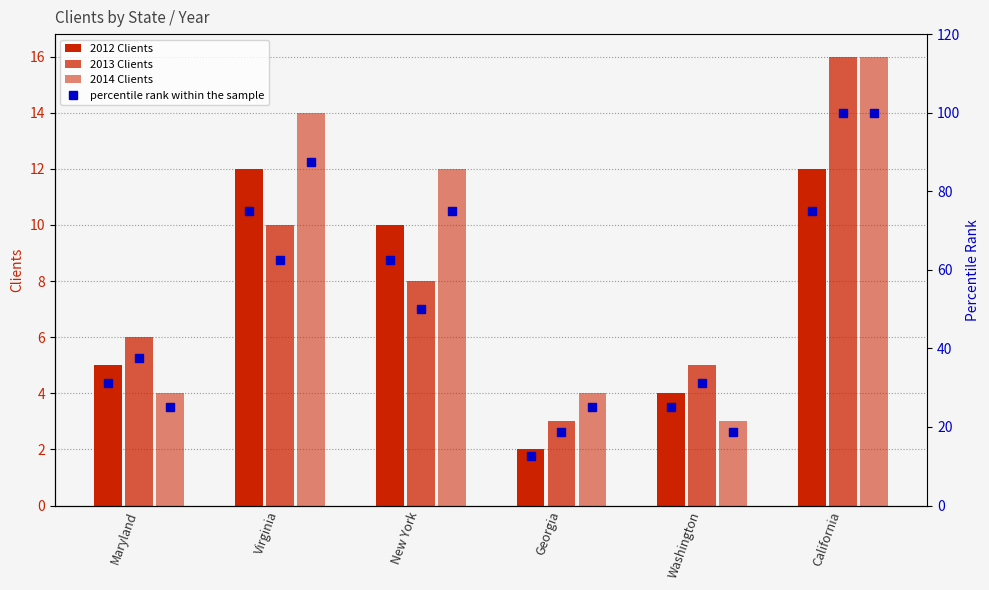

Between Virginia and California, which series saw the biggest shift?

2013 Clients